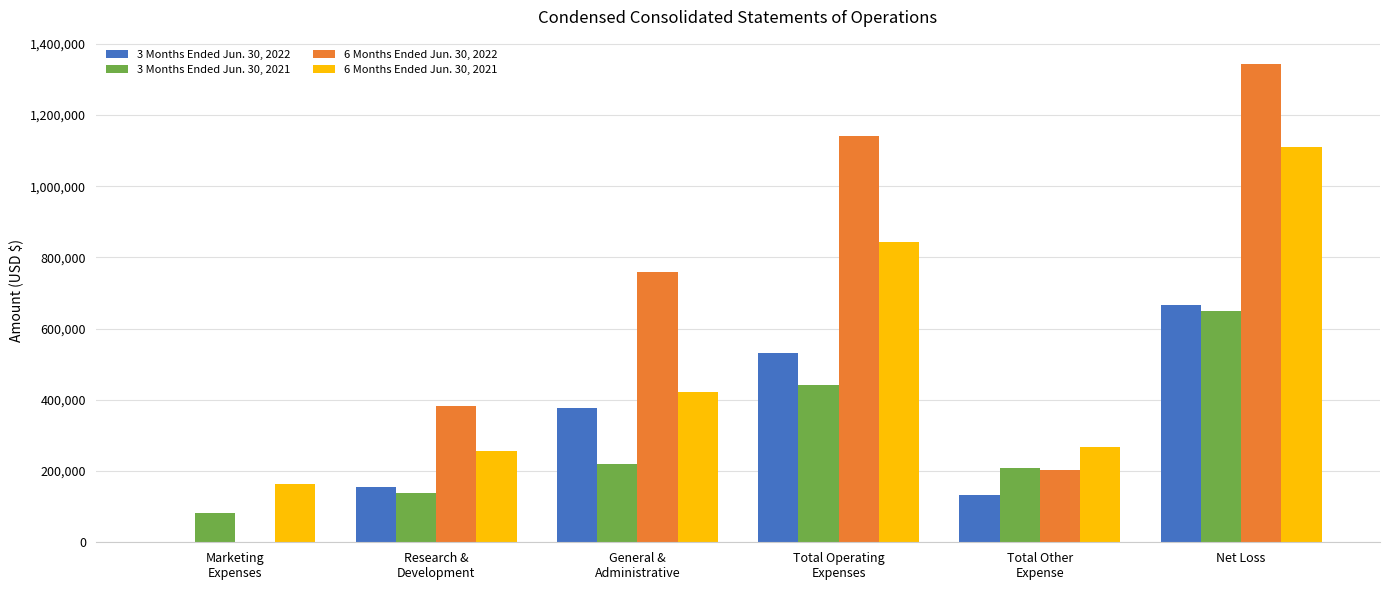

Reading right to left, transcribe all the data shown in this chart.

3 Months Ended Jun. 30, 2022: Net Loss=666325	Total Other
Expense=133530	Total Operating
Expenses=532795	General &
Administrative=377981	Research &
Development=154683	Marketing
Expenses=131
3 Months Ended Jun. 30, 2021: Net Loss=649861	Total Other
Expense=208043	Total Operating
Expenses=441818	General &
Administrative=219832	Research &
Development=139736	Marketing
Expenses=82250
6 Months Ended Jun. 30, 2022: Net Loss=1344371	Total Other
Expense=202340	Total Operating
Expenses=1142031	General &
Administrative=758625	Research &
Development=383025	Marketing
Expenses=381
6 Months Ended Jun. 30, 2021: Net Loss=1111543	Total Other
Expense=267628	Total Operating
Expenses=843915	General &
Administrative=423163	Research &
Development=256252	Marketing
Expenses=164500